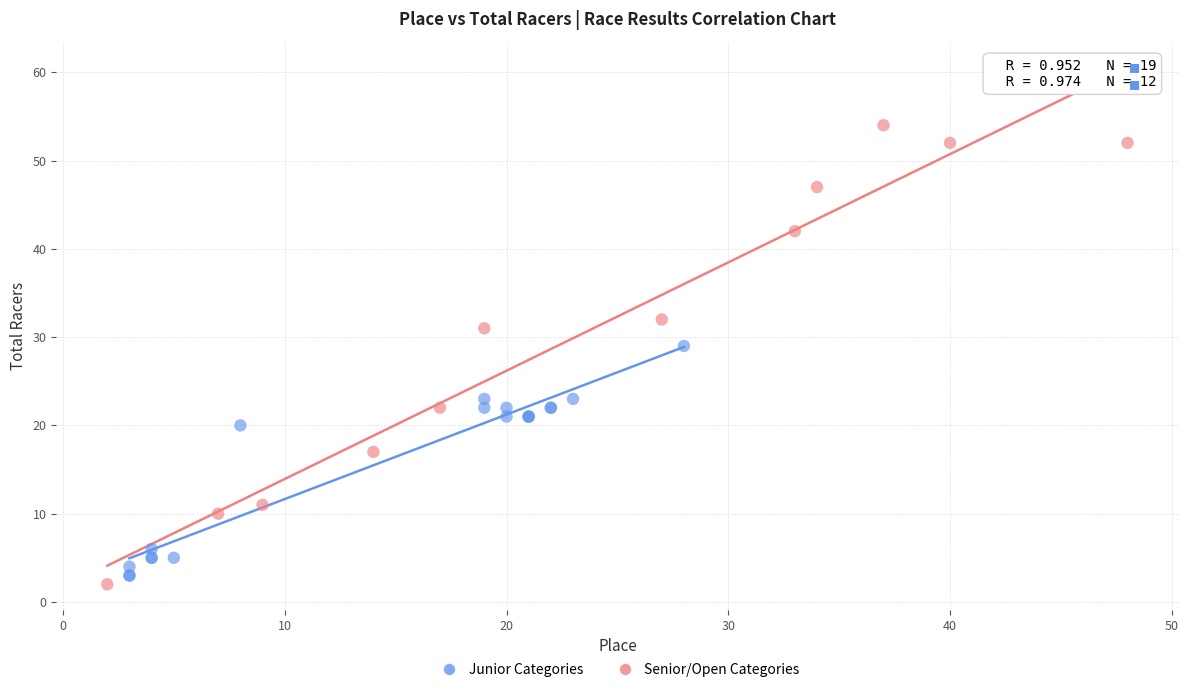

Which series has the widest spread of Y values?

Senior/Open Categories